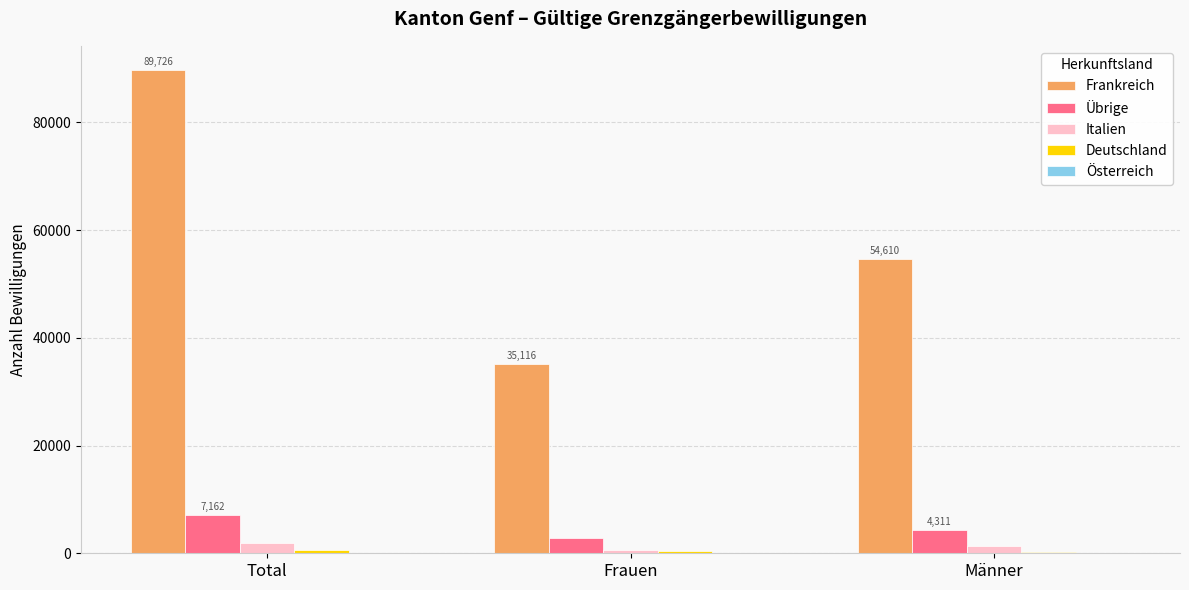

What is the sum of all Frankreich values?

179452